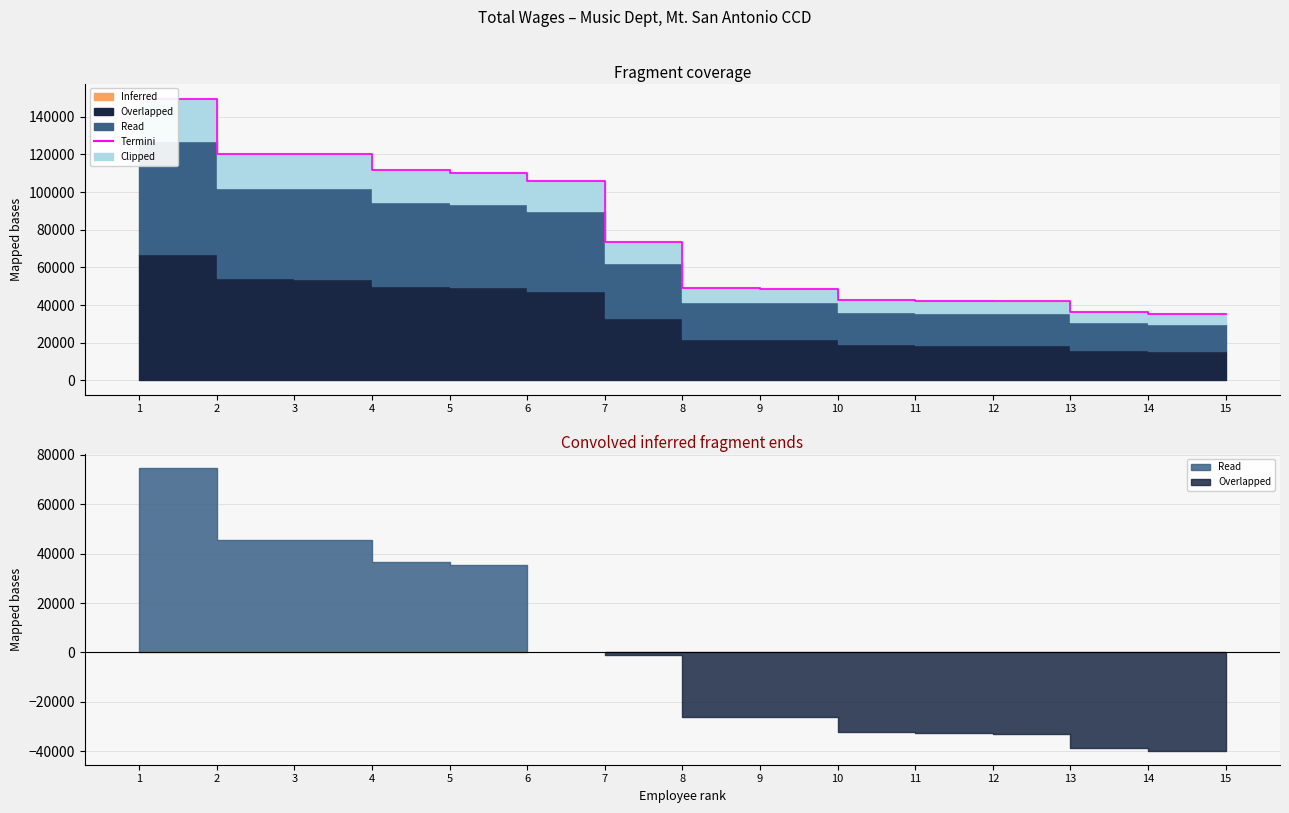

Between 2 and 4, which is larger?

2